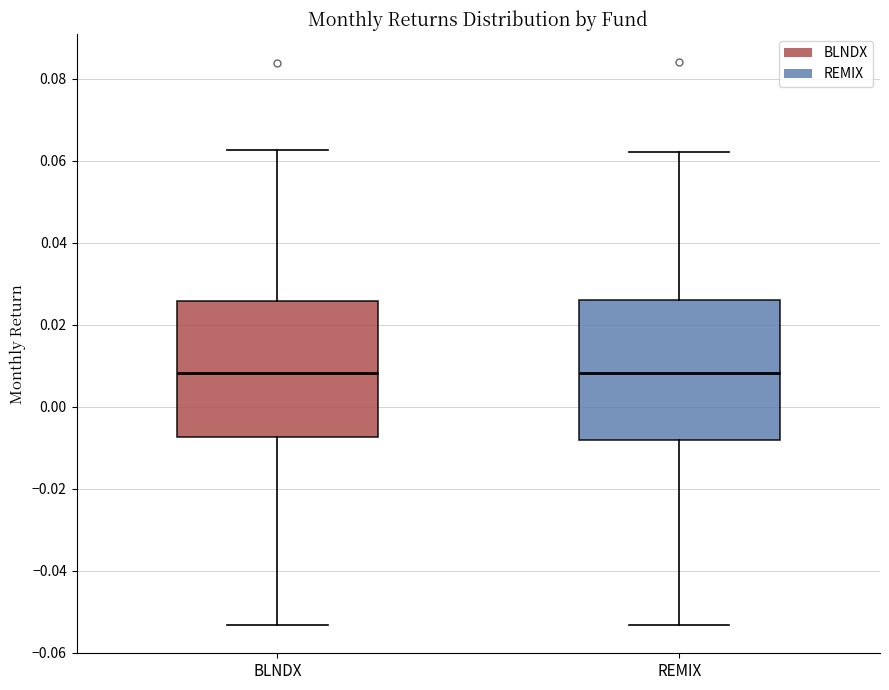

Reading left to right, read every box against the y-axis: the position of its median line, the range the box covers, and the ends of its whiskers. The values are not printed on the chart, so give them approximately, as read against the axis.

BLNDX: median 0.008, box -0.008 to 0.026, whiskers -0.054 to 0.062
REMIX: median 0.008, box -0.008 to 0.026, whiskers -0.054 to 0.062